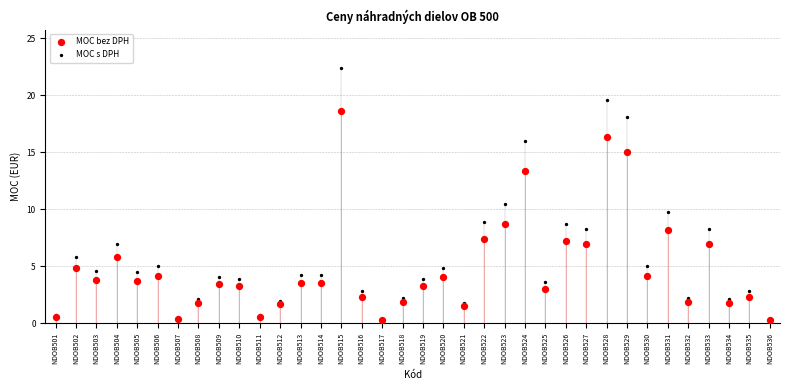

What are all the series names shown in the legend?

MOC bez DPH, MOC s DPH